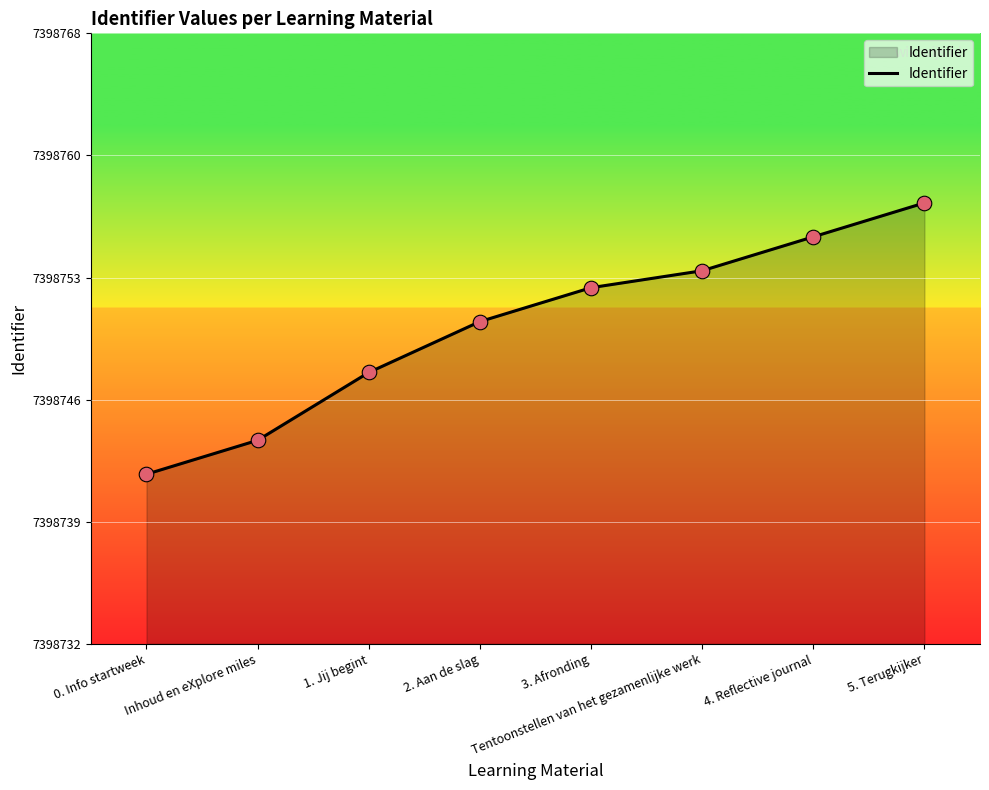

What is the ratio of the value at 3. Afronding to the value at 0. Info startweek?

1.0